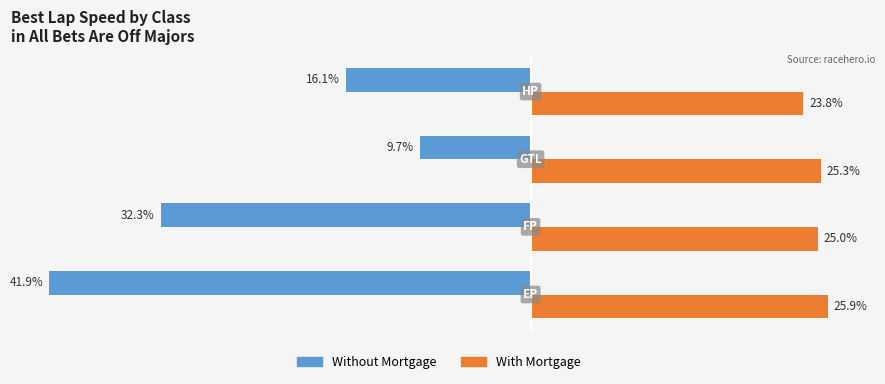

Which series has the widest spread of values?

Without Mortgage